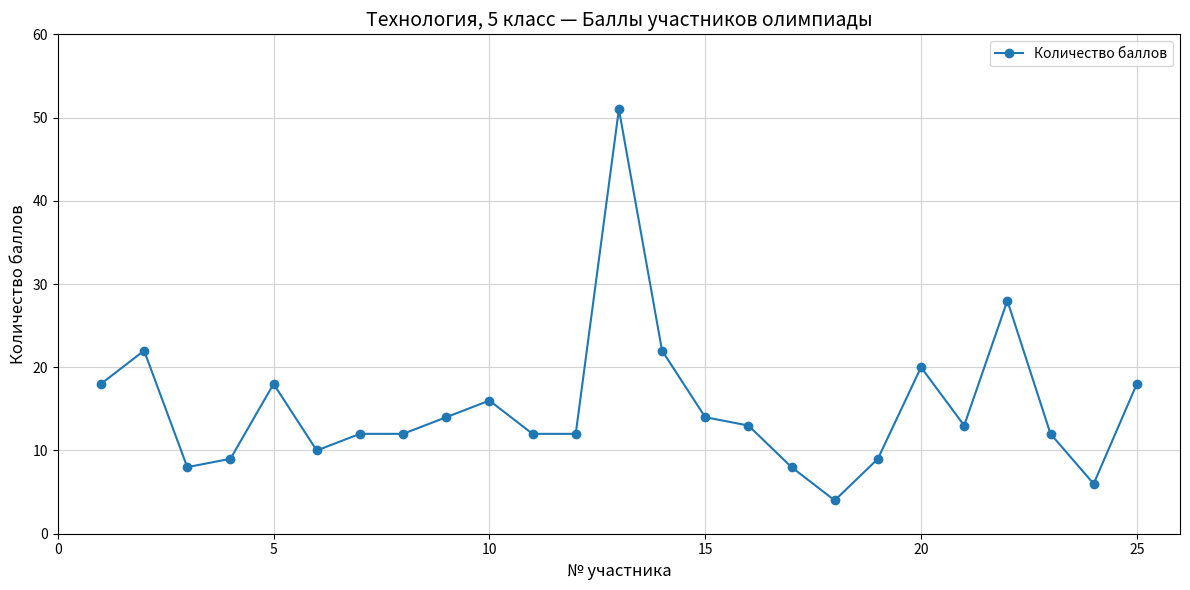

What is the value of the 8th point from the left?

12